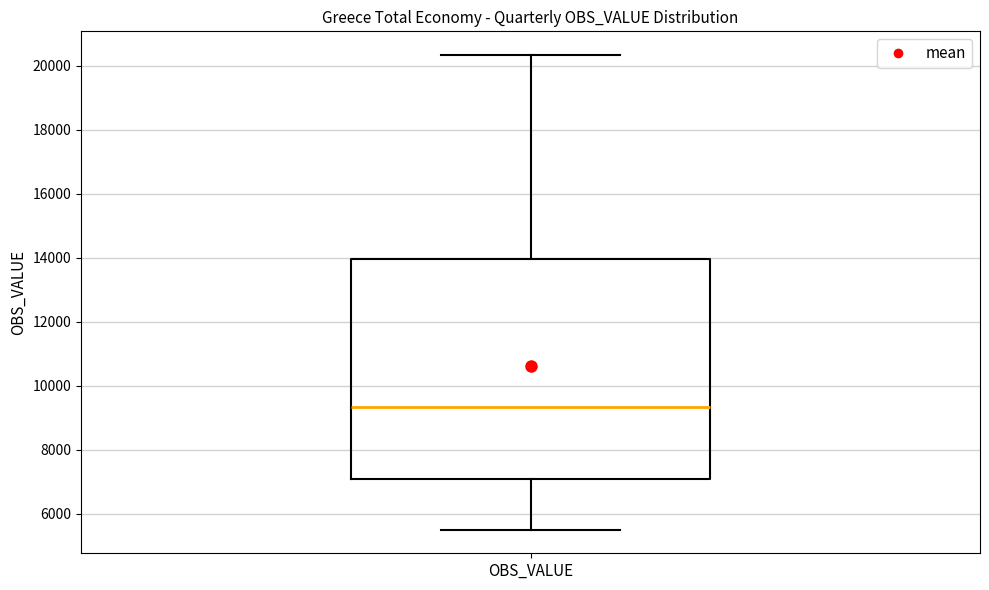

Where is the lower edge of the box for OBS_VALUE on the y-axis? The values are not printed on the chart, so give them approximately, as read against the axis.

7000